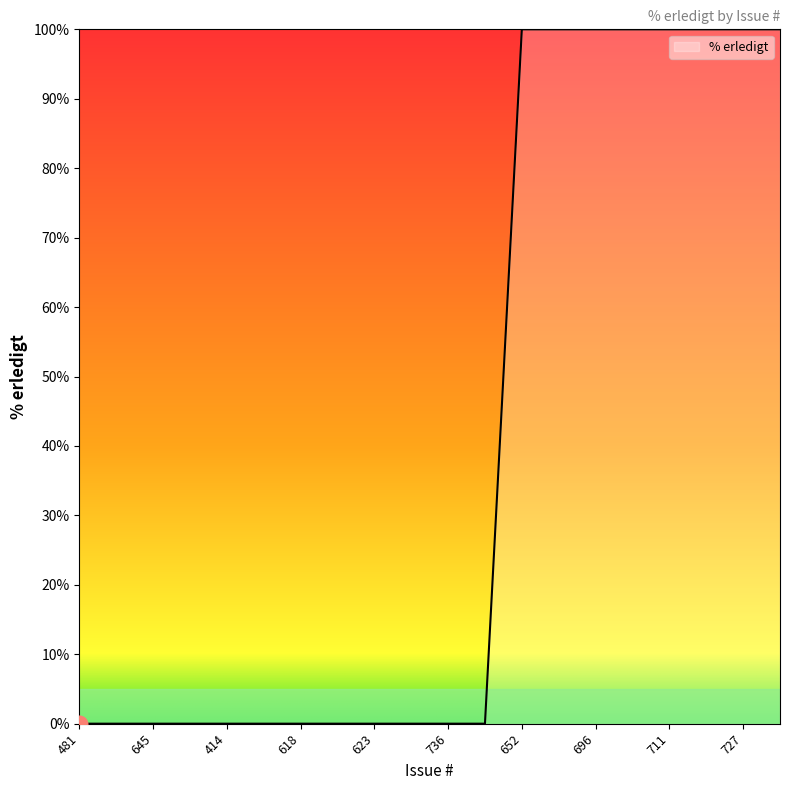

How many lines are shown in the chart?

1